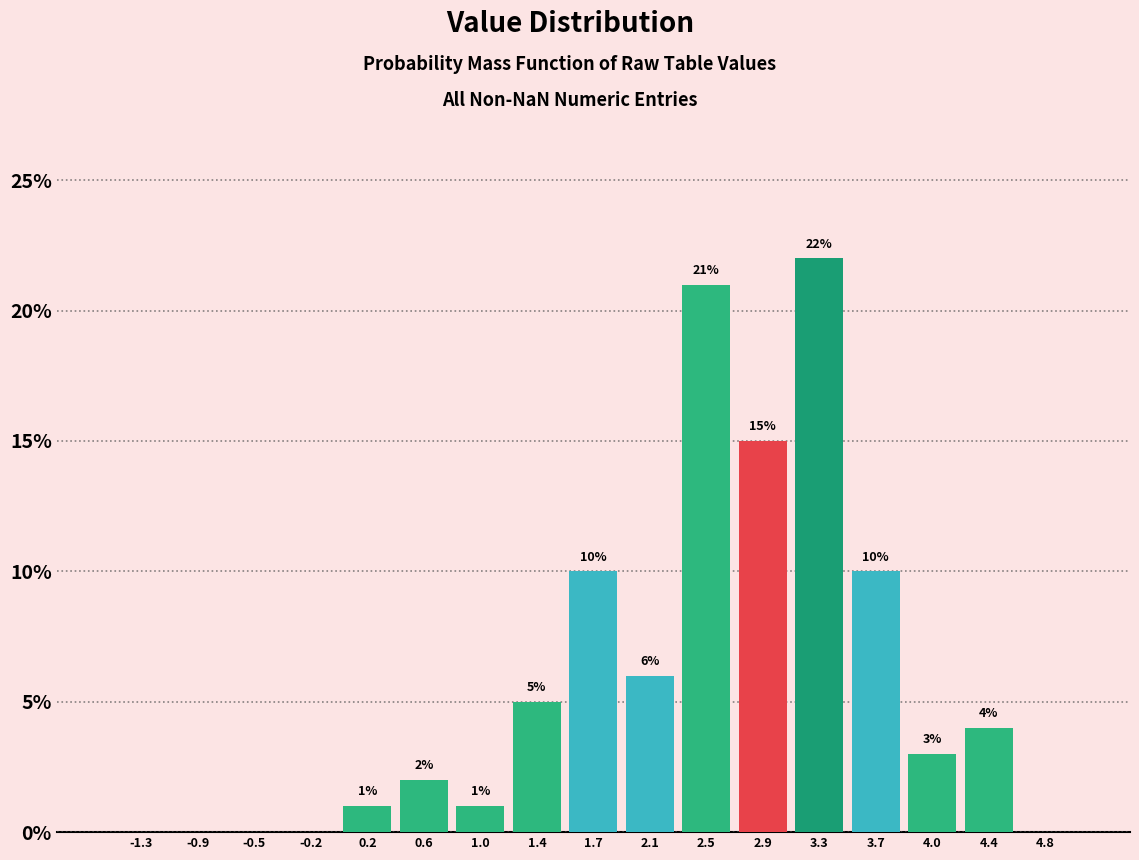

Which range on the x-axis has the tallest bar?

3.10 to 3.45